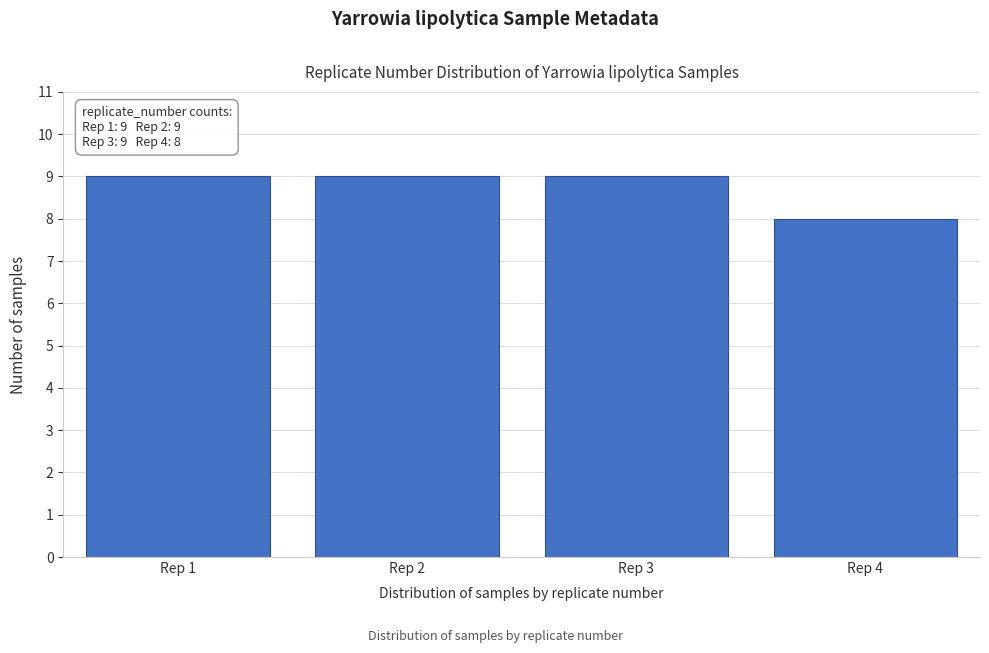

Reading left to right, transcribe all the data shown in this chart.

Rep 1=9	Rep 2=9	Rep 3=9	Rep 4=8